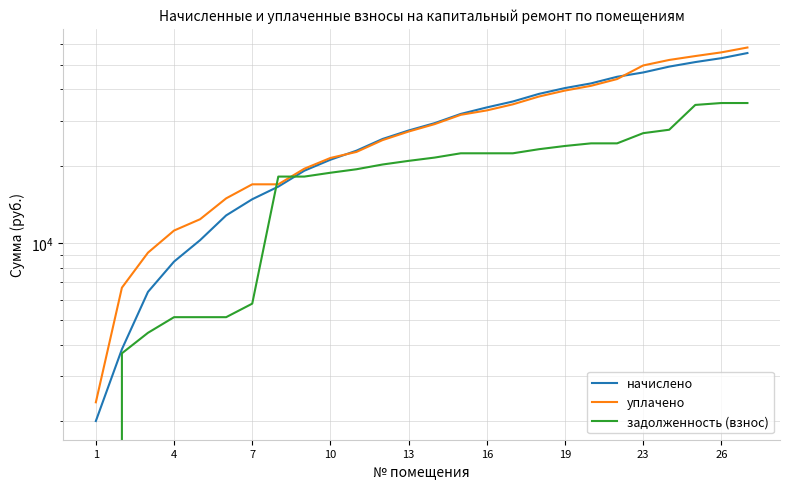

How many categories are shown in the chart?

26